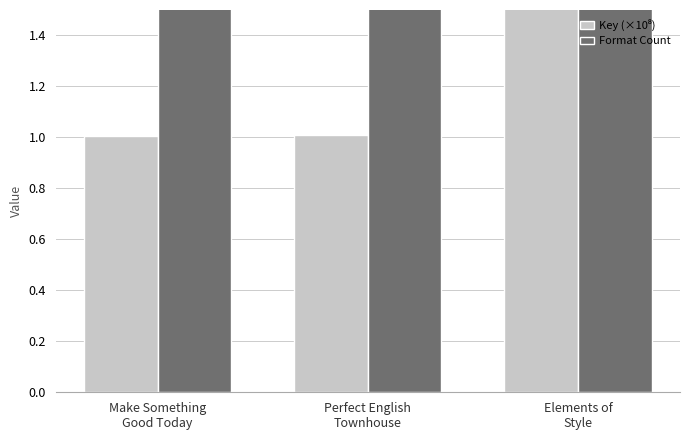

What is the smallest value displayed?

1.0